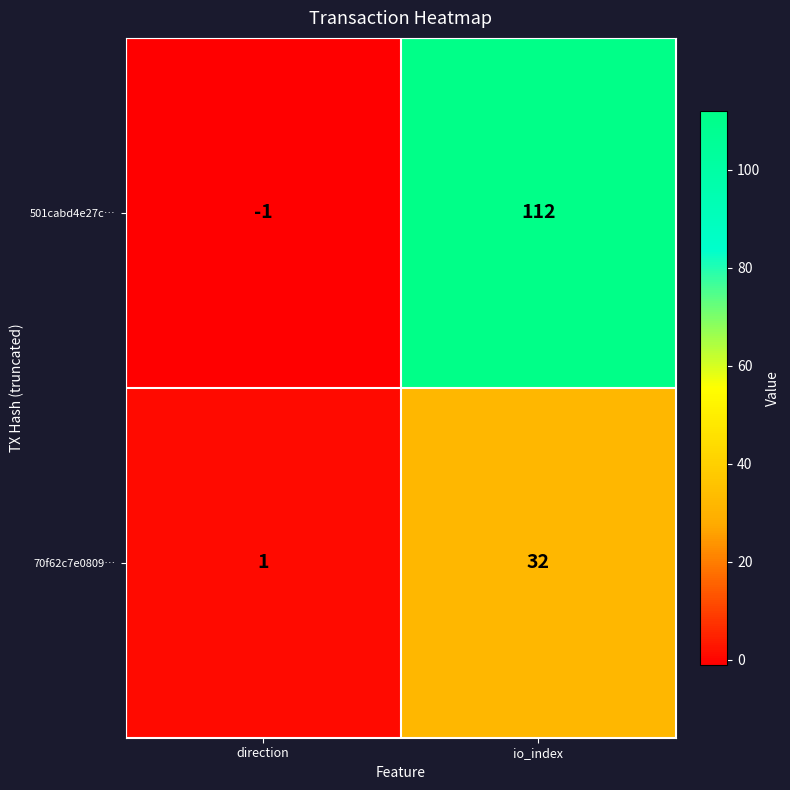

True or false: 70f62c7e0809… has a value of 32 at io_index.

True